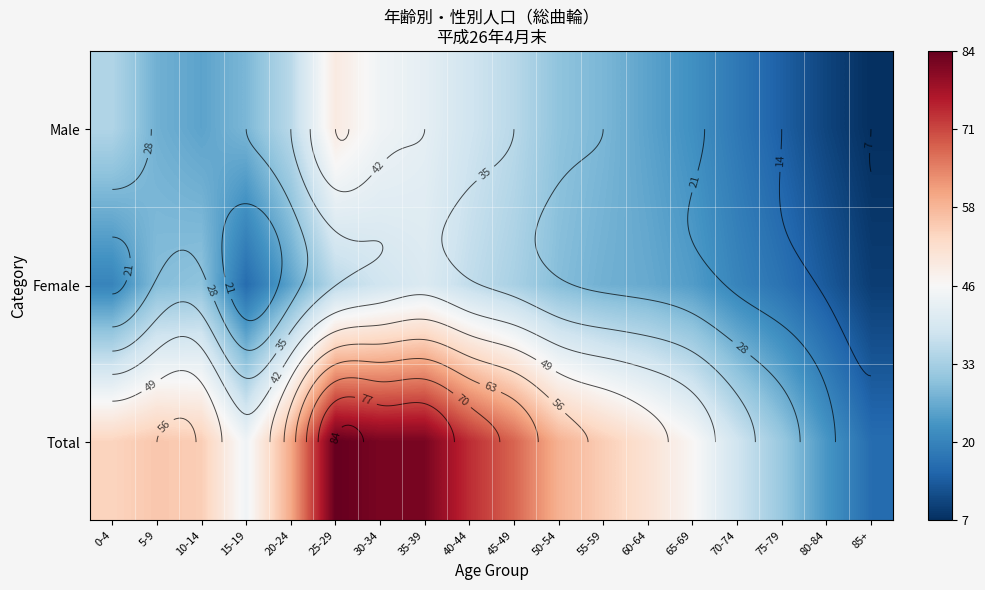

At 60-64, list the series in order from largest to smallest.

Total, Female, Male